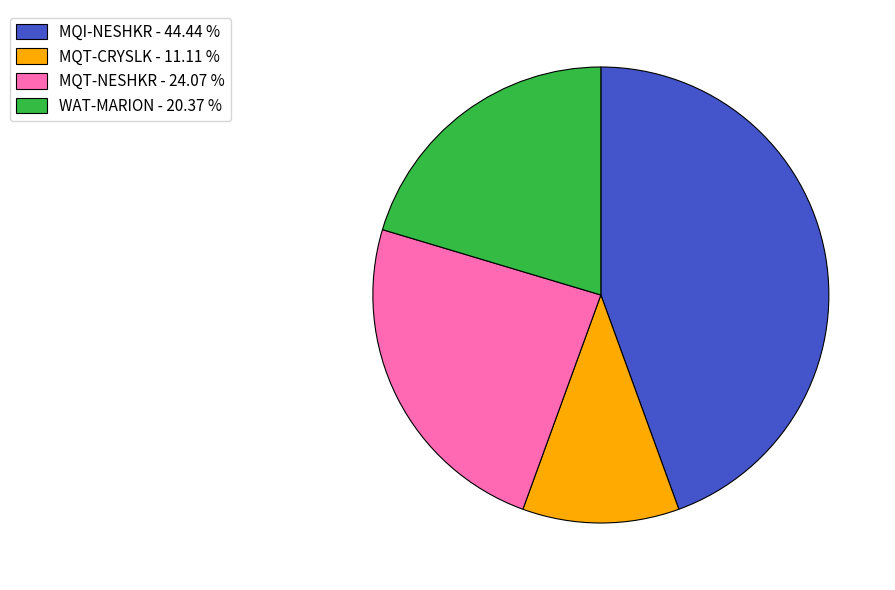

Rank the categories by value from lowest to highest.

MQT-CRYSLK, WAT-MARION, MQT-NESHKR, MQI-NESHKR